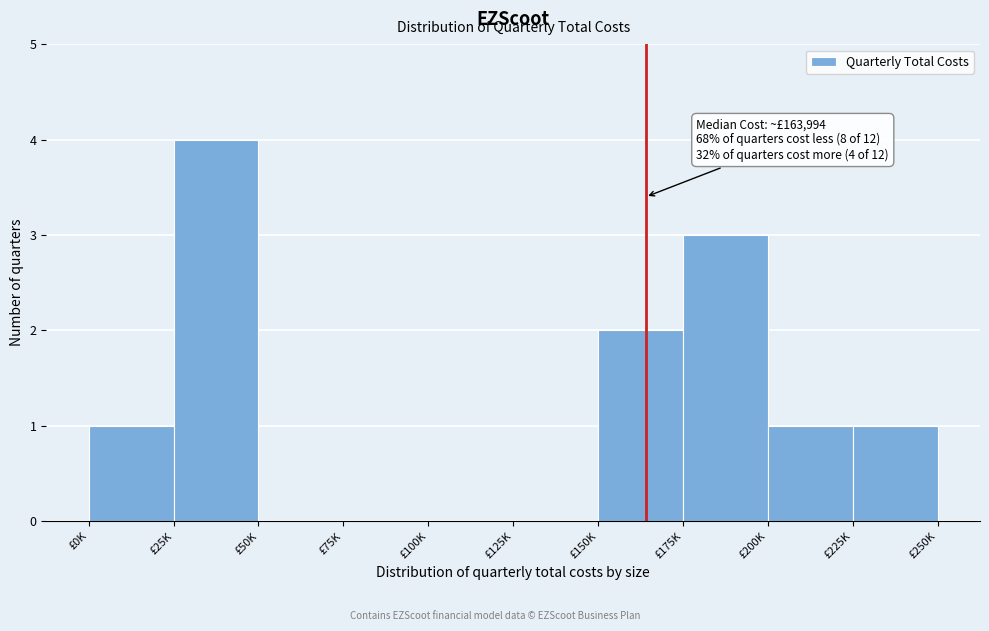

Reading right to left, transcribe all the data shown in this chart.

£225K=1	£200K=1	£175K=3	£150K=2	£125K=0	£100K=0	£75K=0	£50K=0	£25K=4	£0K=1